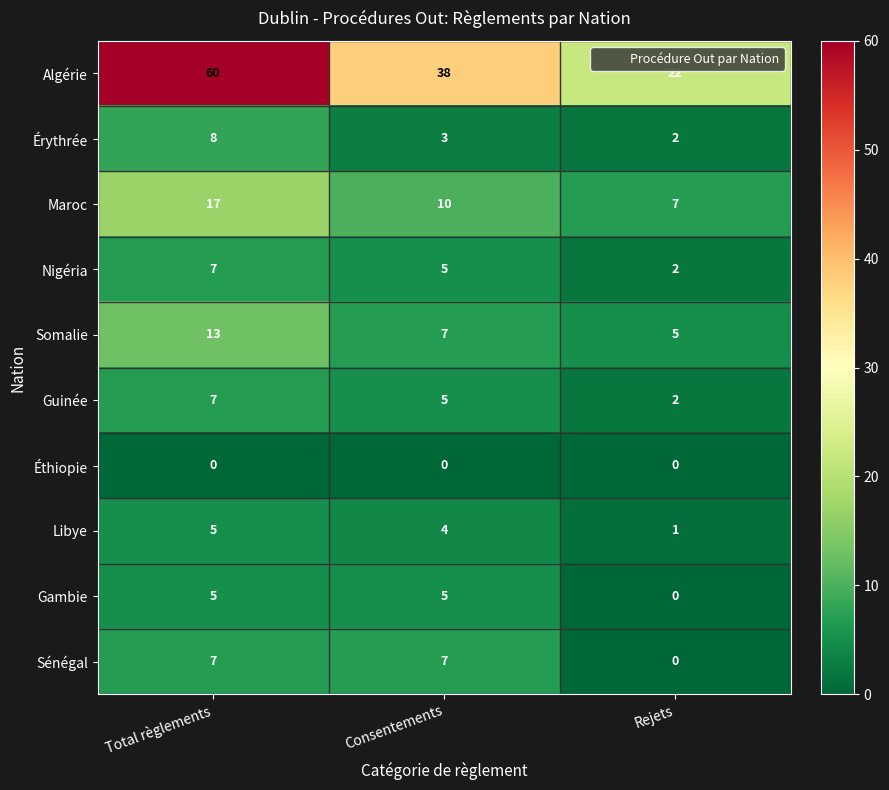

Reading right to left, list all the values displayed in this chart.

Algérie: Rejets=22	Consentements=38	Total règlements=60
Érythrée: Rejets=2	Consentements=3	Total règlements=8
Maroc: Rejets=7	Consentements=10	Total règlements=17
Nigéria: Rejets=2	Consentements=5	Total règlements=7
Somalie: Rejets=5	Consentements=7	Total règlements=13
Guinée: Rejets=2	Consentements=5	Total règlements=7
Éthiopie: Rejets=0	Consentements=0	Total règlements=0
Libye: Rejets=1	Consentements=4	Total règlements=5
Gambie: Rejets=0	Consentements=5	Total règlements=5
Sénégal: Rejets=0	Consentements=7	Total règlements=7